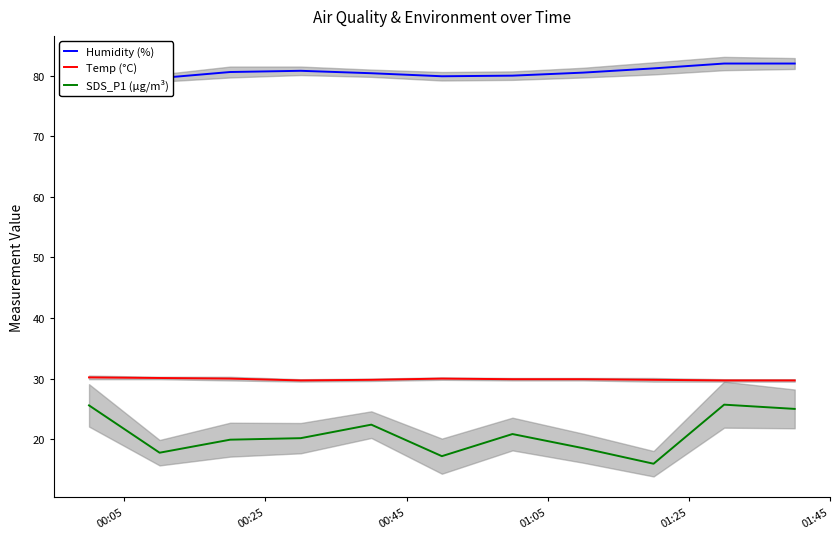

True or false: SDS_P1 (µg/m³) and Temp (°C) cross at least once.

False